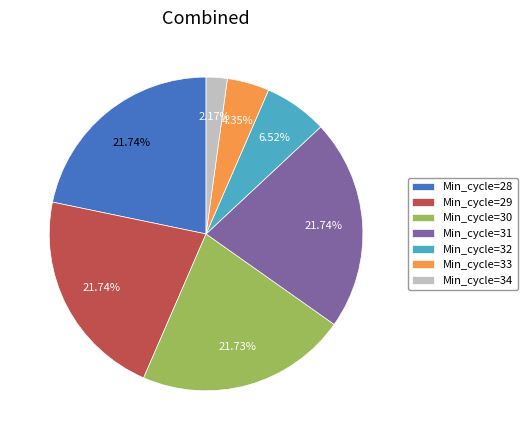

Which slice is the smallest?

Min_cycle=34